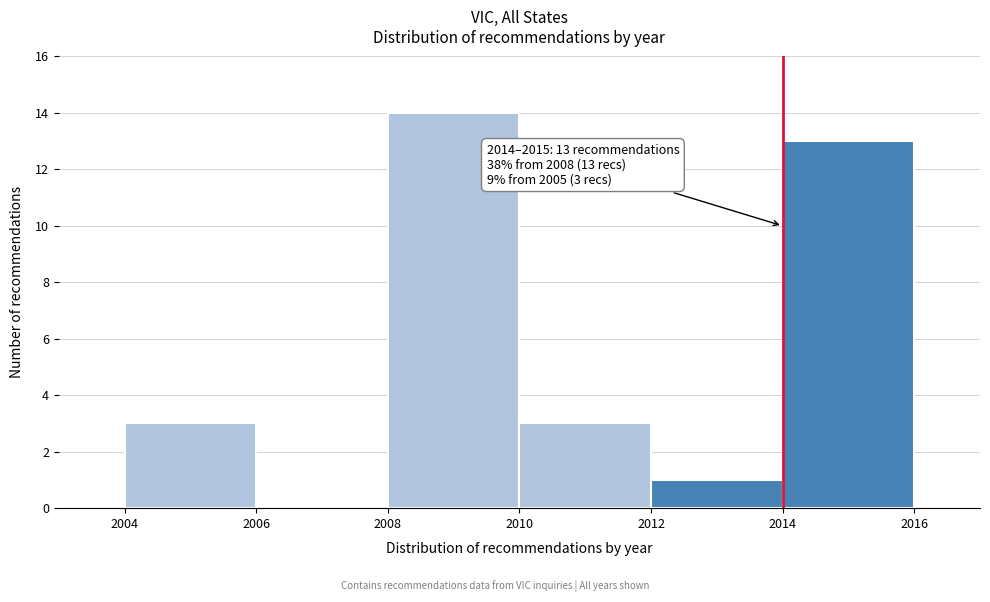

Which range on the x-axis has the tallest bar?

2008 to 2010